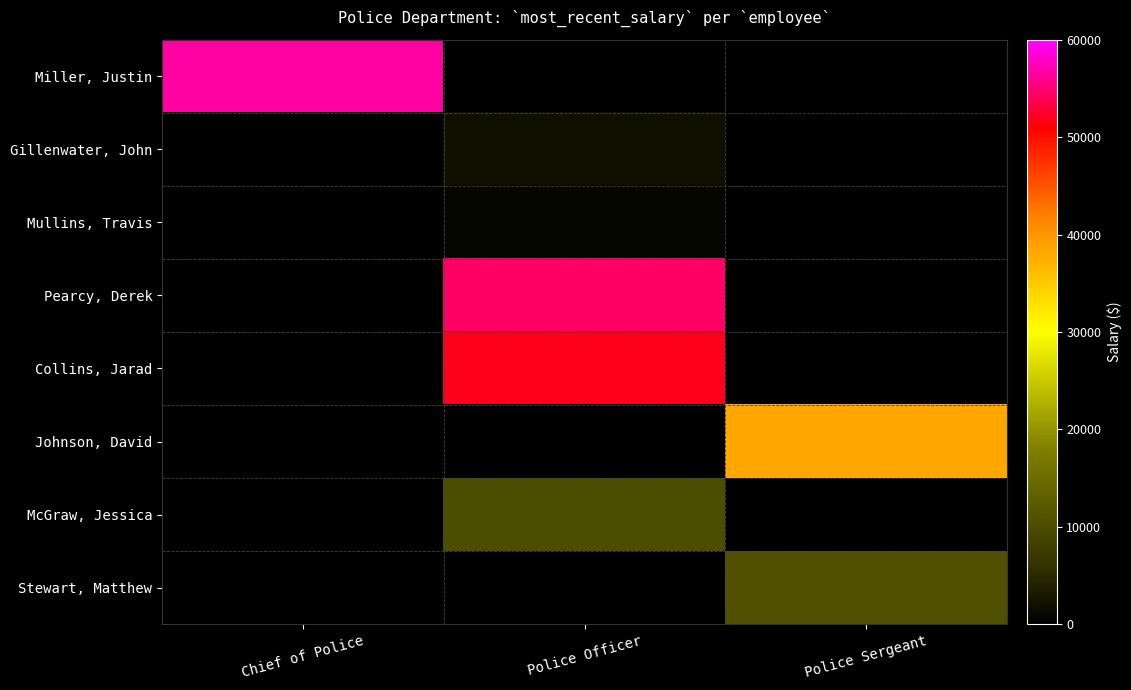

At Chief of Police, list the series in order from largest to smallest.

Miller, Justin, Gillenwater, John, Mullins, Travis, Pearcy, Derek, Collins, Jarad, Johnson, David, McGraw, Jessica, Stewart, Matthew